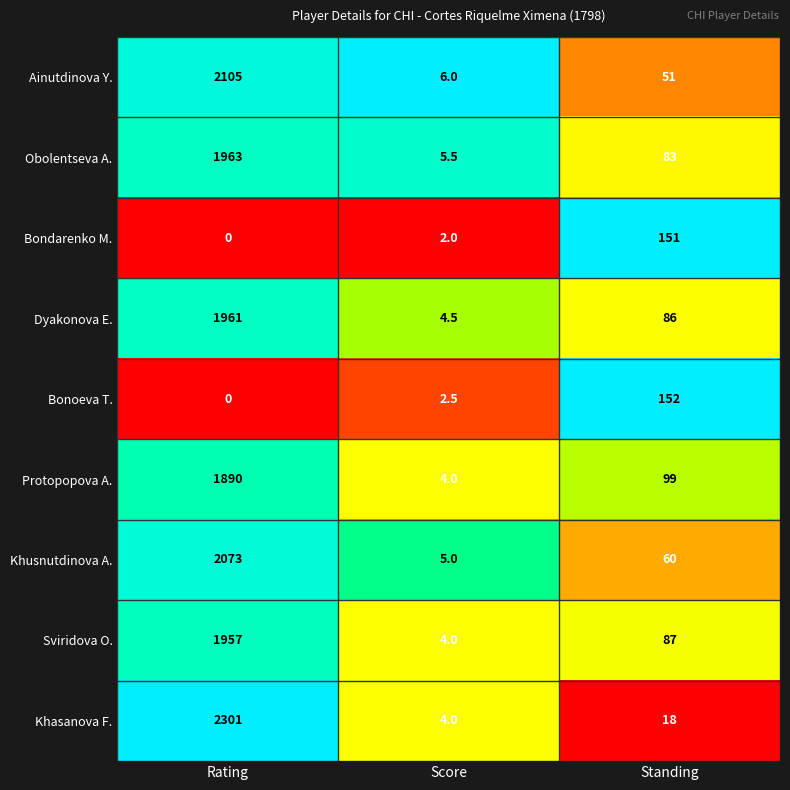

Reading left to right, transcribe all the data shown in this chart.

Ainutdinova Y.: 2105.0	6.0	51.0
Obolentseva A.: 1963.0	5.5	83.0
Bondarenko M.: 0.0	2.0	151.0
Dyakonova E.: 1961.0	4.5	86.0
Bonoeva T.: 0.0	2.5	152.0
Protopopova A.: 1890.0	4.0	99.0
Khusnutdinova A.: 2073.0	5.0	60.0
Sviridova O.: 1957.0	4.0	87.0
Khasanova F.: 2301.0	4.0	18.0